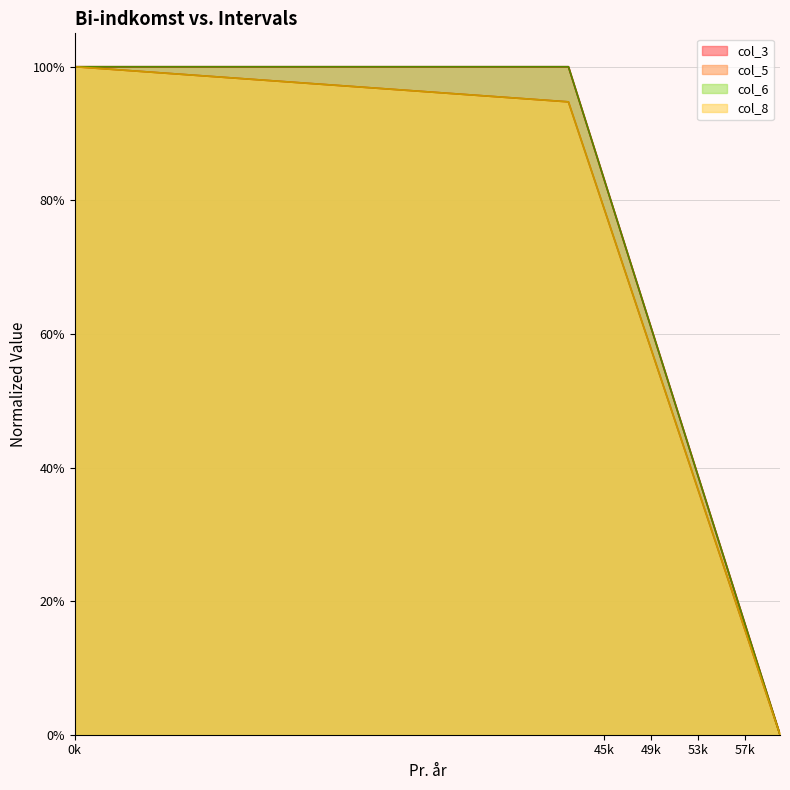

At how many categories does at least one series exceed 0?

19